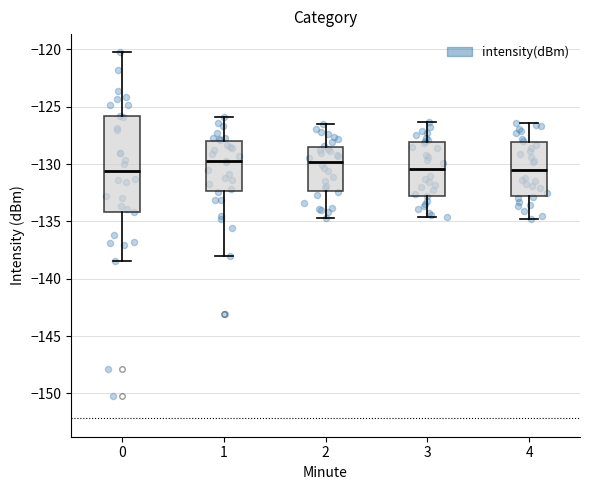

Reading left to right, transcribe this box plot: for each box, give where its median line is, the range the box spans, and where its two whiskers end, as read against the y-axis. The values are not printed on the chart, so give them approximately, as read against the axis.

0: median -130.5, box -134.0 to -126.0, whiskers -138.5 to -120.5
1: median -129.5, box -132.5 to -128.0, whiskers -138.0 to -126.0
2: median -130.0, box -132.5 to -128.5, whiskers -134.5 to -126.5
3: median -130.5, box -132.5 to -128.0, whiskers -134.5 to -126.5
4: median -130.5, box -133.0 to -128.0, whiskers -135.0 to -126.5